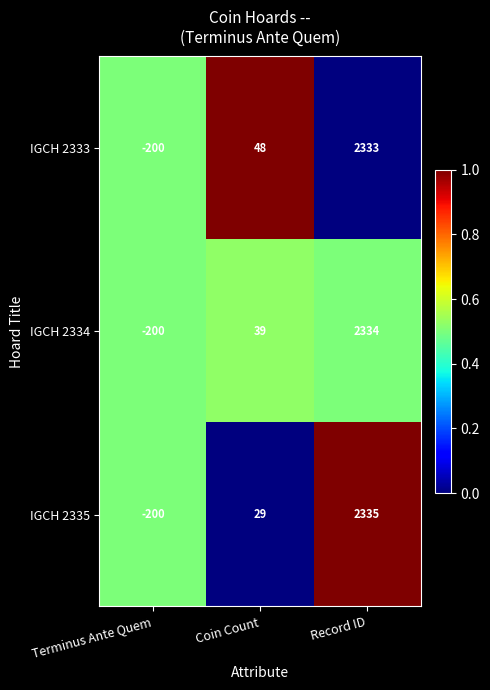

What is the approximate value of IGCH 2334 at Terminus Ante Quem, to the nearest 10?

-200